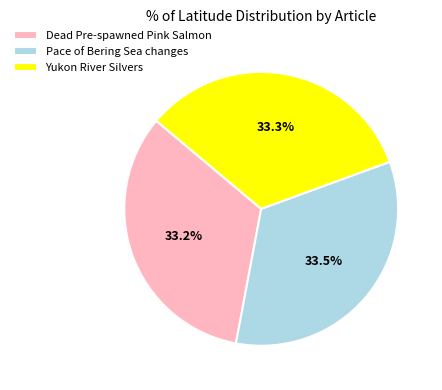

Is there a majority slice in this chart?

No